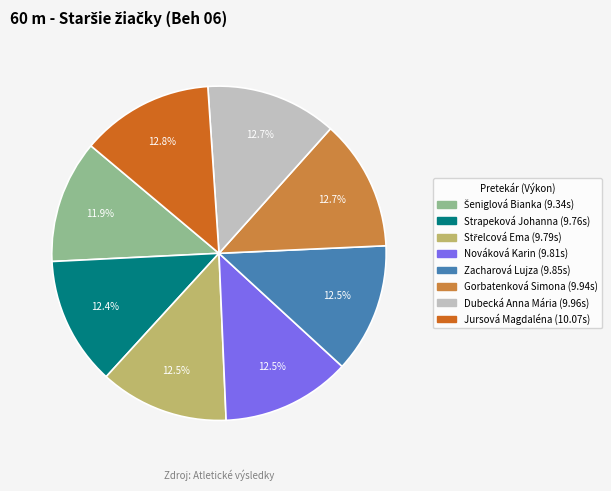

What is the ratio of the value at Jursová Magdaléna to the value at Dubecká Anna Mária?

1.0